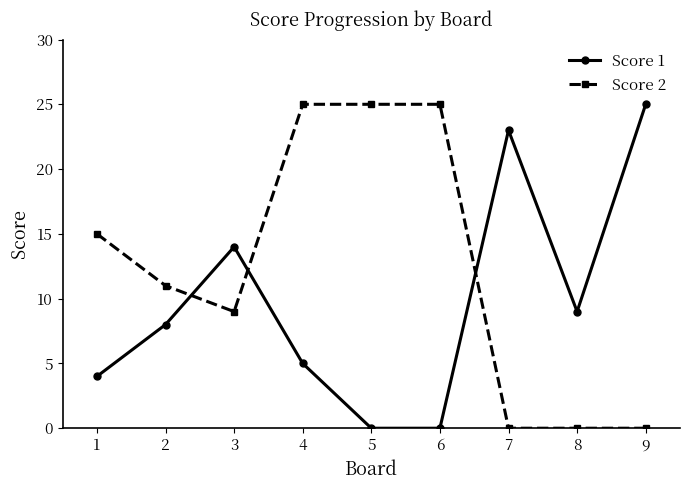

What is the maximum value shown in the chart?

25